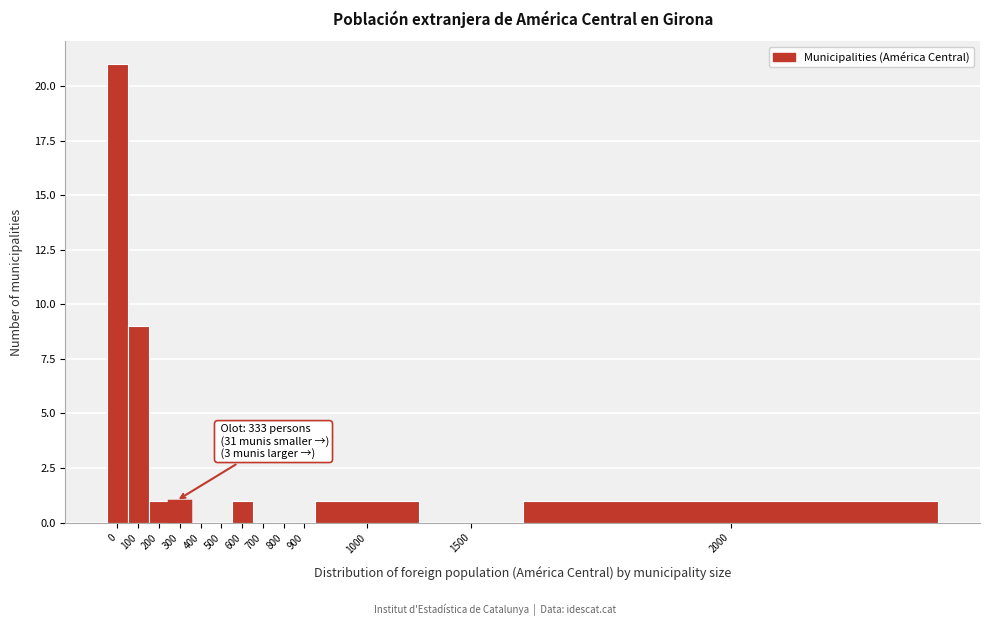

Reading left to right, list all the values displayed in this chart.

0=21	100=9	200=1	300=1	400=0	500=0	600=1	700=0	800=0	900=0	1000=1	1500=0	2000=1